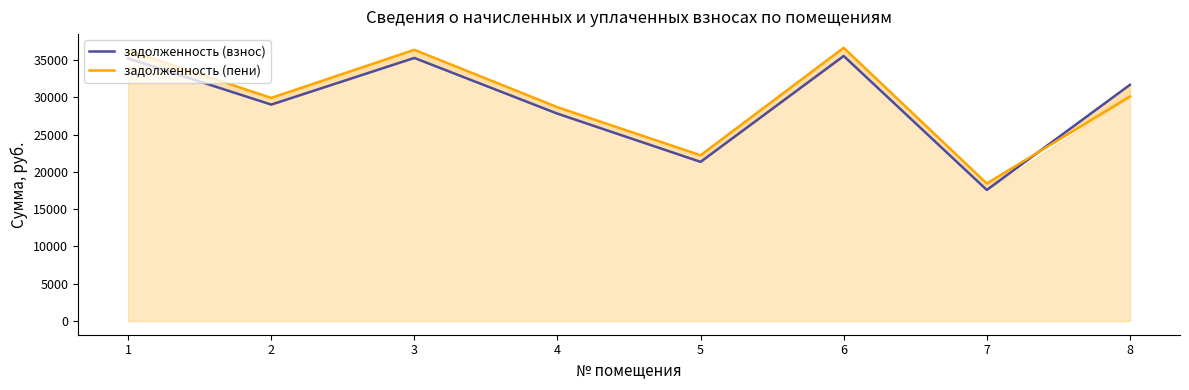

What are all the series names shown in the legend?

задолженность (взнос), задолженность (пени)